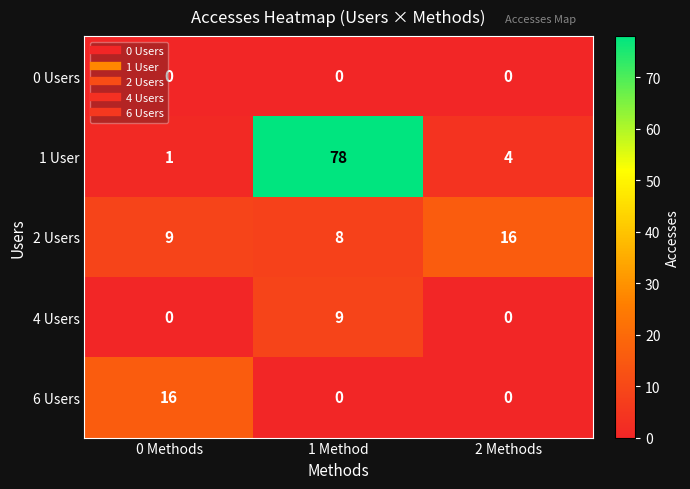

How many positive values does the 6 Users series have?

1